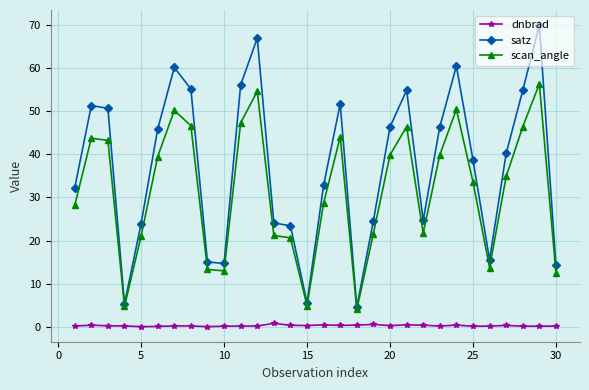

What is the difference between the maximum and minimum values in the dnbrad series?

0.8